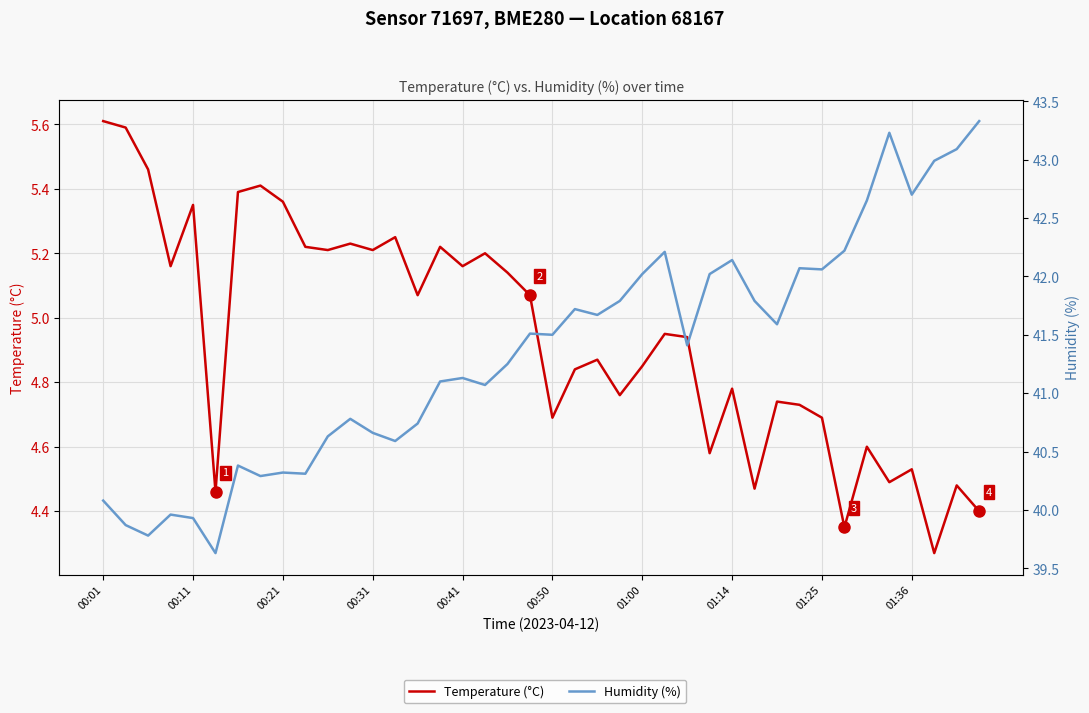

What value does the Temperature (°C) series have at 18?

5.1